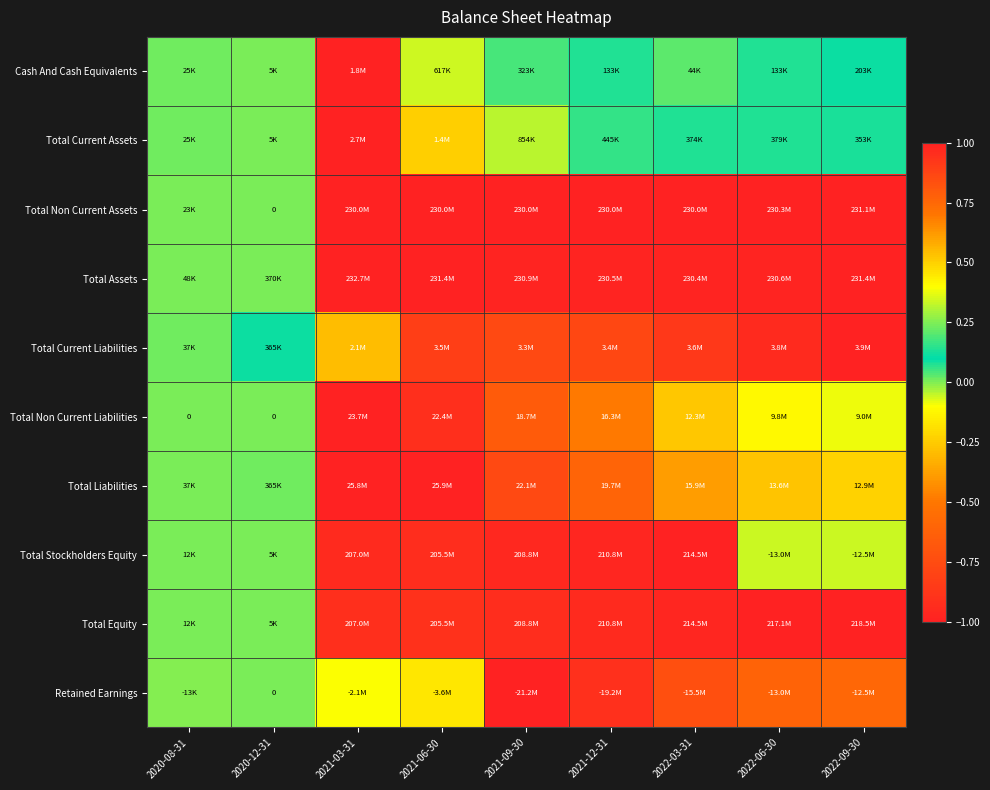

Between 2021-09-30 and 2022-09-30, which series saw the biggest shift?

Total Stockholders Equity